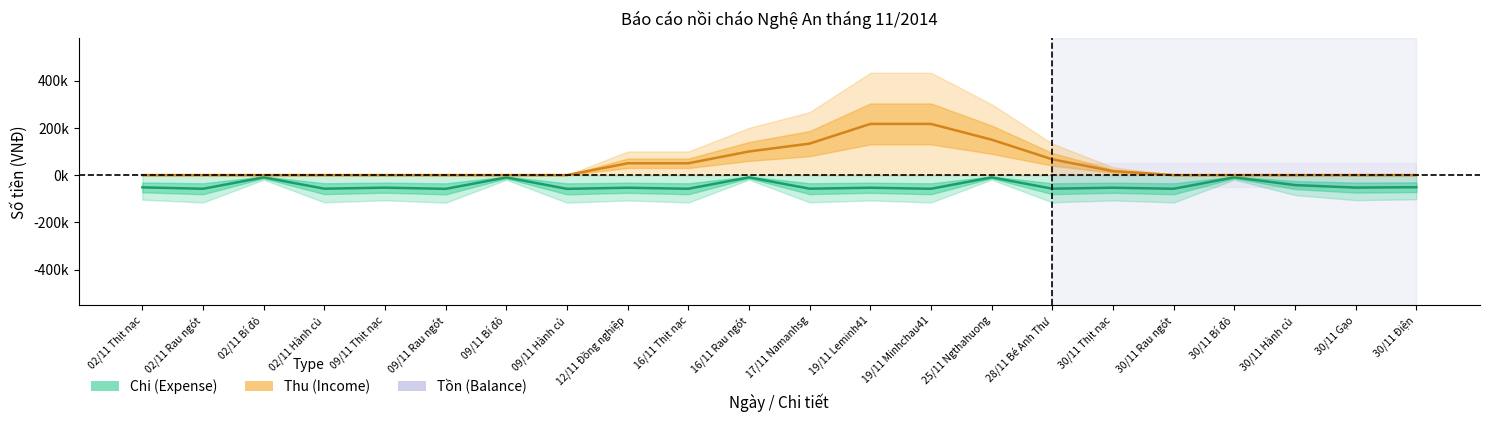

True or false: Chi (Expense) and Thu (Income) intersect in this chart.

False